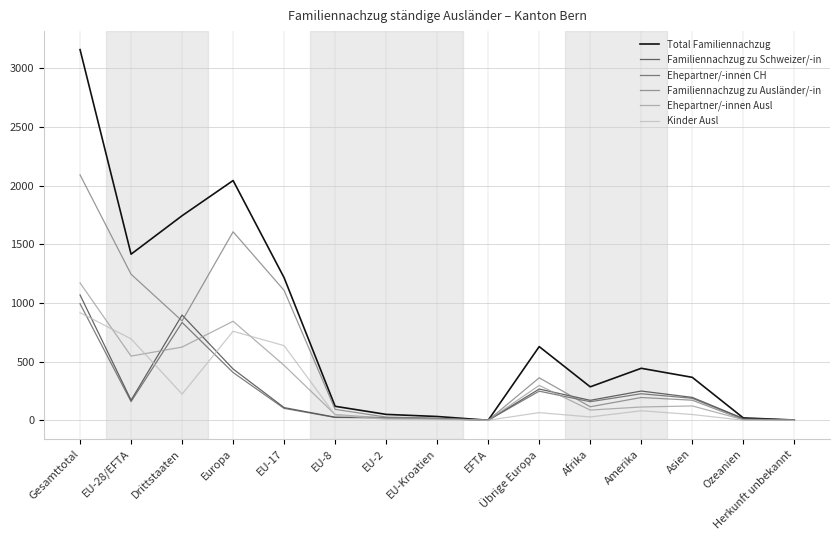

Between EFTA and Übrige Europa, which series saw the biggest shift?

Total Familiennachzug